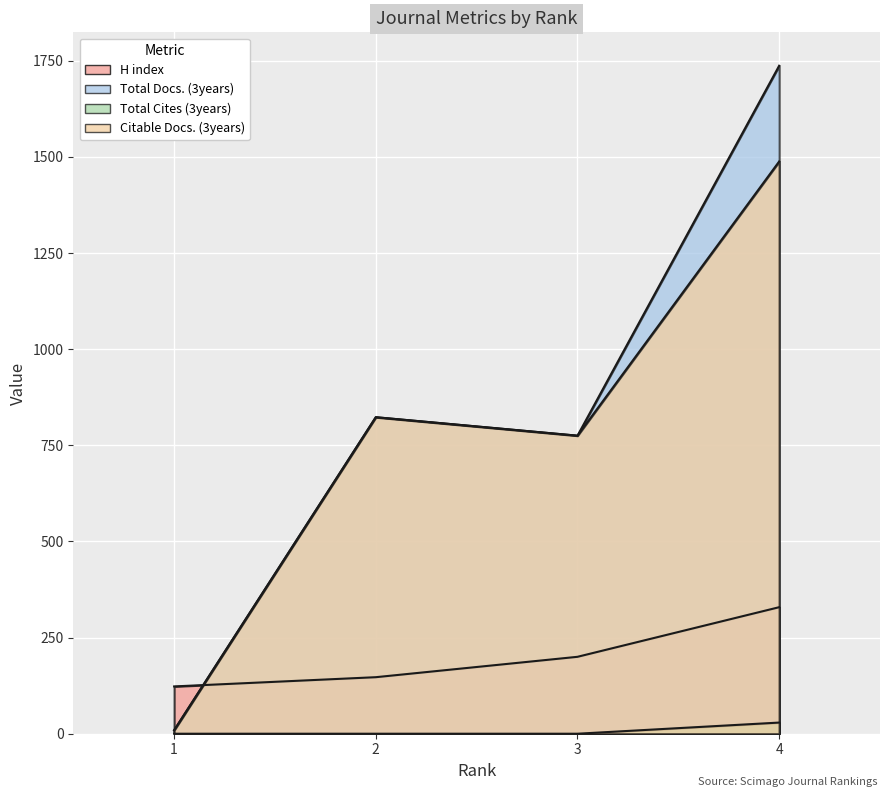

Between 3 and 4, which series saw the biggest shift?

Total Docs. (3years)